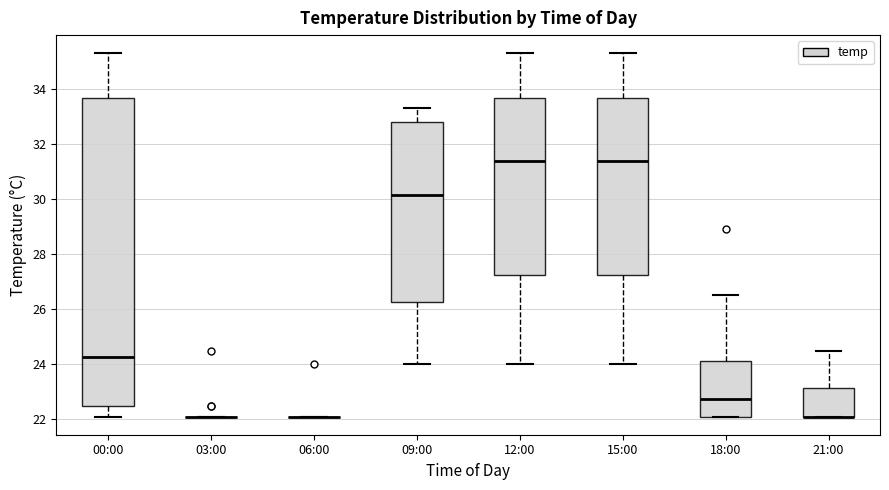

Where is the lower edge of the box for 15:00 on the y-axis? The values are not printed on the chart, so give them approximately, as read against the axis.

27.2